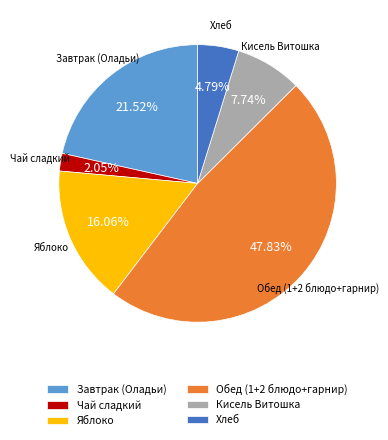

Approximately how many times larger is the value at Яблоко compared to Обед (1+2 блюдо+гарнир)?

0.3